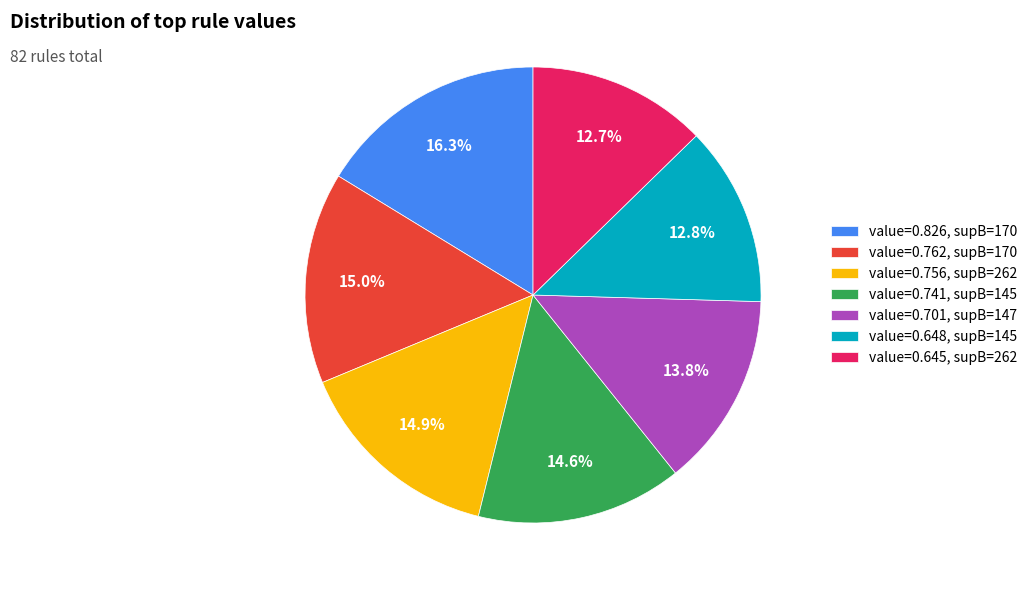

Is there a majority slice in this chart?

No